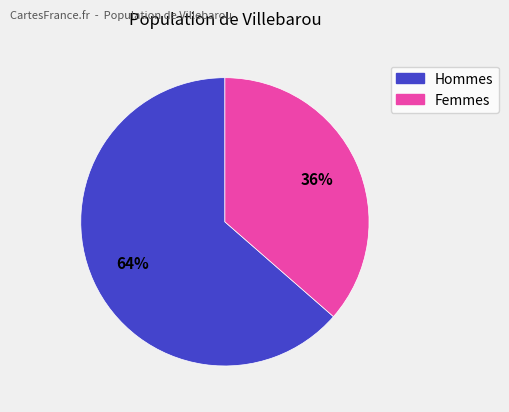

To the nearest percent, what is the average slice percentage?

50%